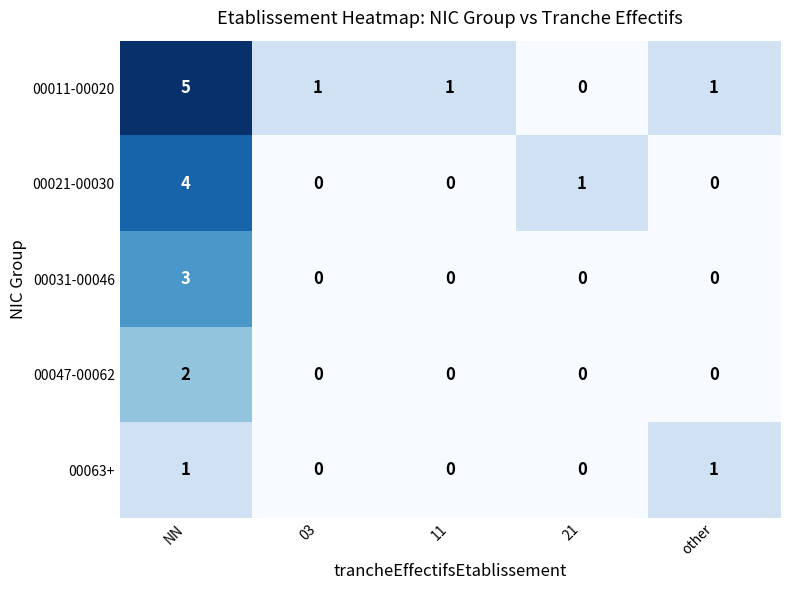

How many categories are shown in the chart?

5